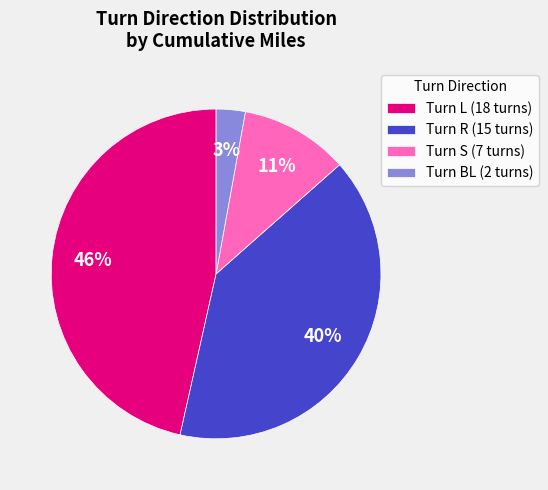

The Turn S (7 turns) slice represents 20% of the pie. True or false?

False